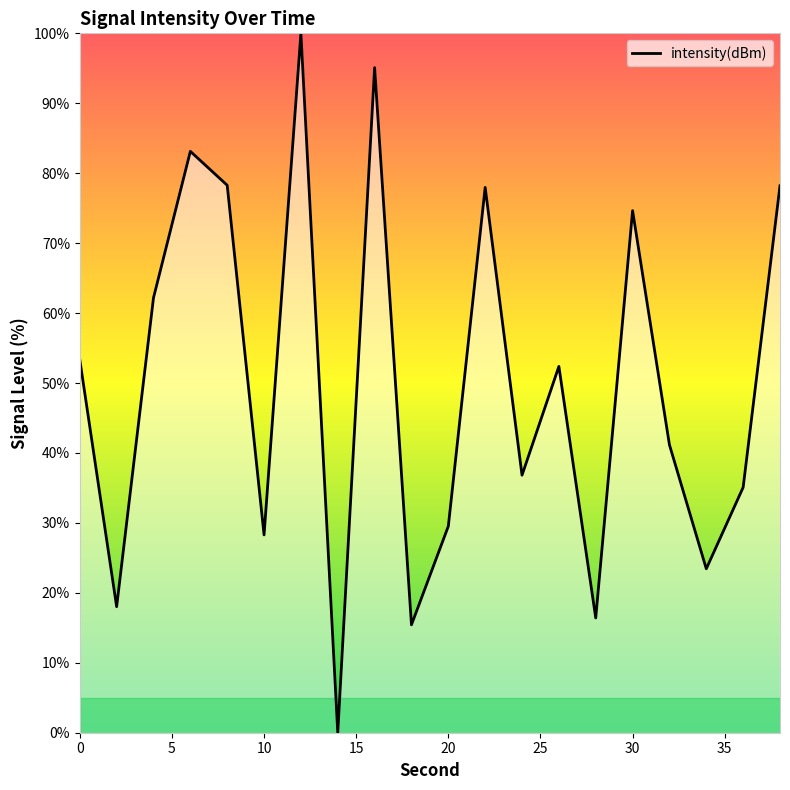

How many lines are shown in the chart?

1